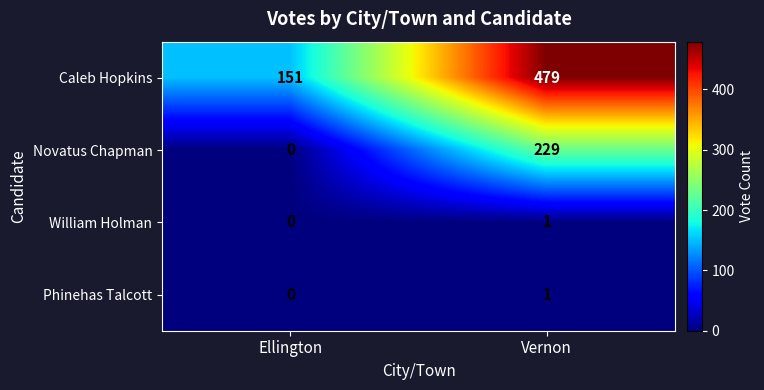

Rank the categories by Phinehas Talcott value from highest to lowest.

Vernon, Ellington